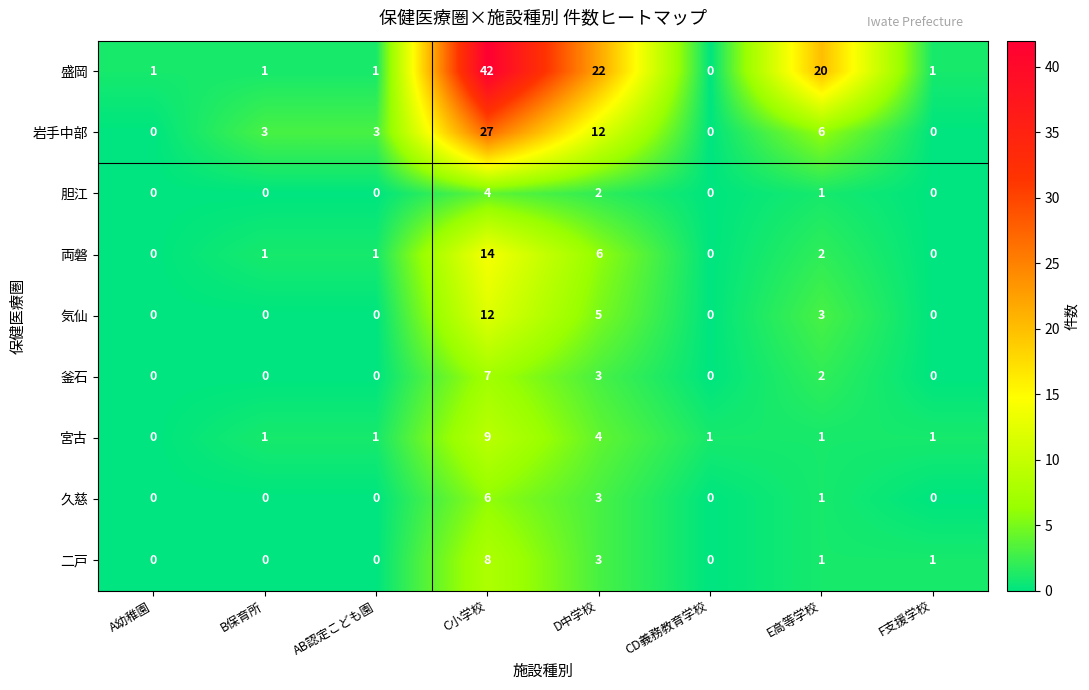

List the series in order of their peak value, lowest first.

胆江, 久慈, 釜石, 二戸, 宮古, 気仙, 両磐, 岩手中部, 盛岡